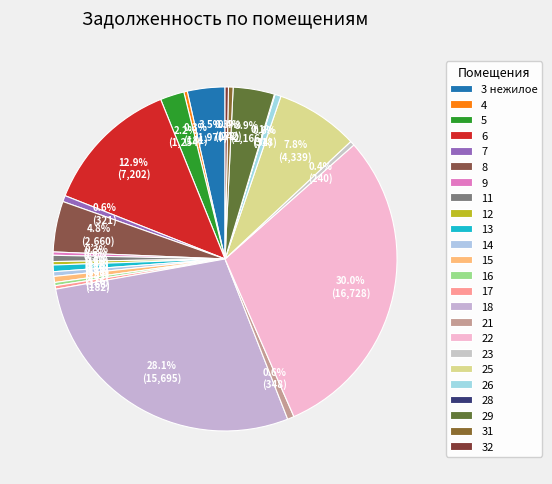

Is there any slice that represents more than half of the pie?

No